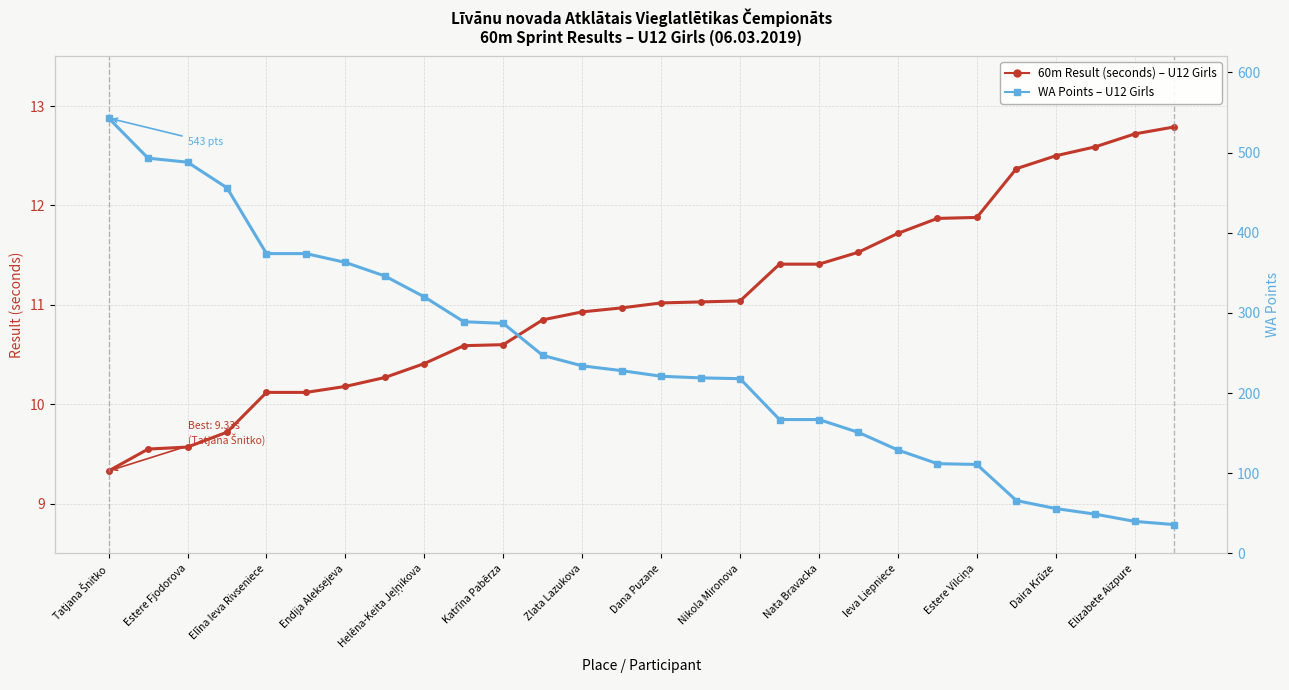

At Elīna Ieva Rivseniece, list the series in order from largest to smallest.

WA Points, Result (seconds)